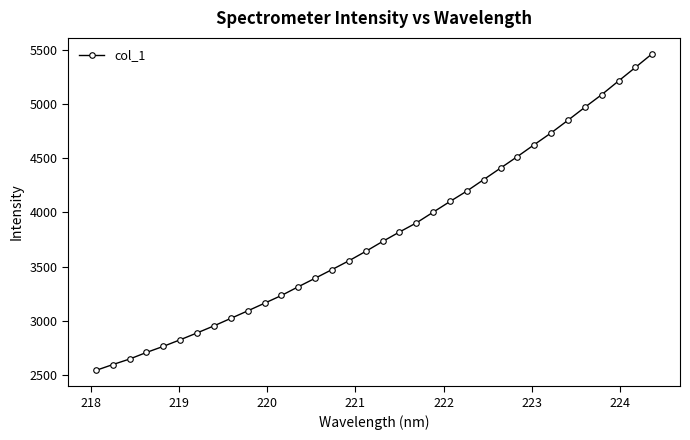

What is the greatest value displayed?

5466.3